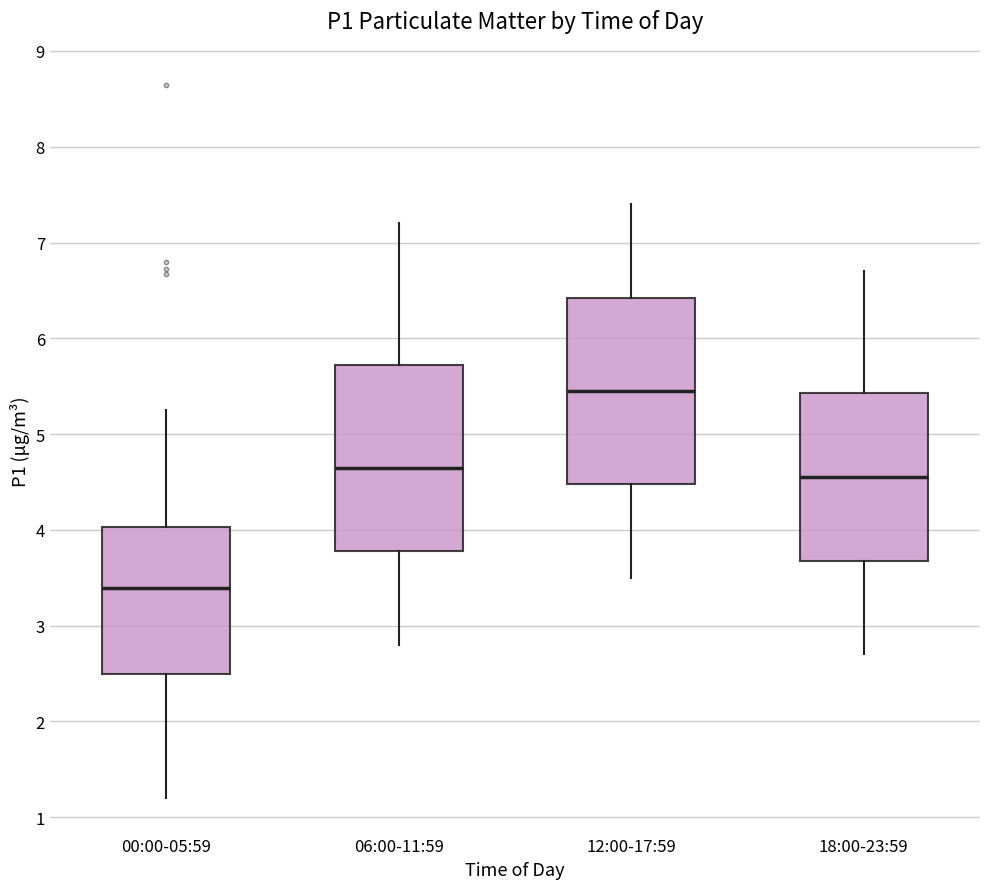

Reading left to right, read every box against the y-axis: the position of its median line, the range the box covers, and the ends of its whiskers. The values are not printed on the chart, so give them approximately, as read against the axis.

00:00-05:59: median 3.4, box 2.5 to 4.0, whiskers 1.2 to 5.3
06:00-11:59: median 4.7, box 3.8 to 5.7, whiskers 2.8 to 7.2
12:00-17:59: median 5.5, box 4.5 to 6.4, whiskers 3.5 to 7.4
18:00-23:59: median 4.6, box 3.7 to 5.4, whiskers 2.7 to 6.7